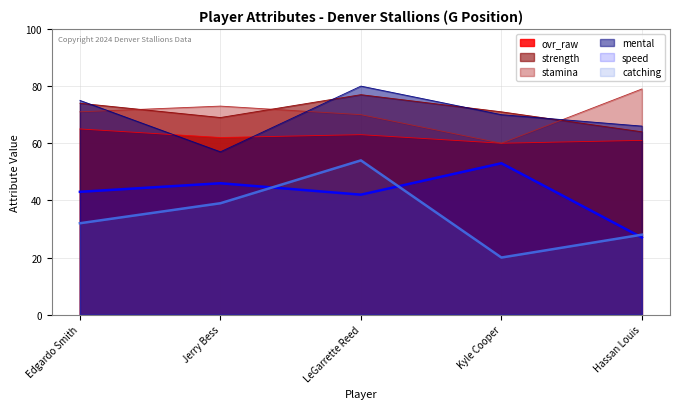

Rank the categories by speed value from lowest to highest.

Hassan Louis, LeGarrette Reed, Edgardo Smith, Jerry Bess, Kyle Cooper